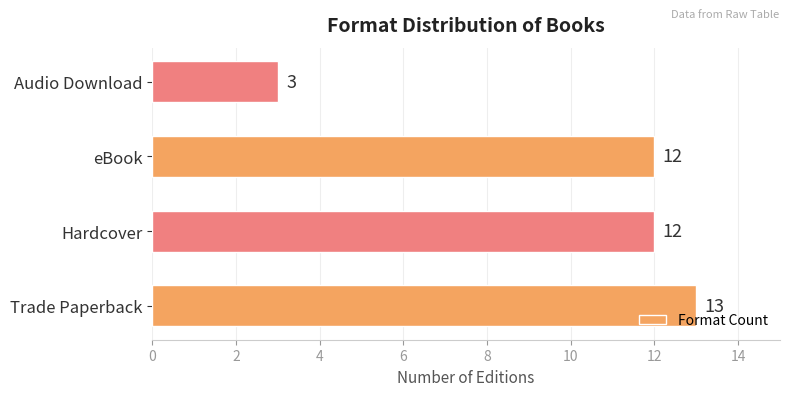

Which category has the lowest value across all series?

Audio Download